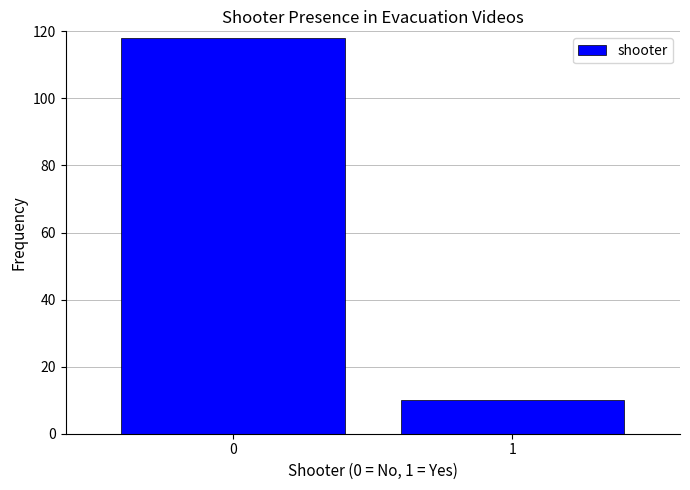

Reading left to right, what are all the values shown in this chart?

118	10